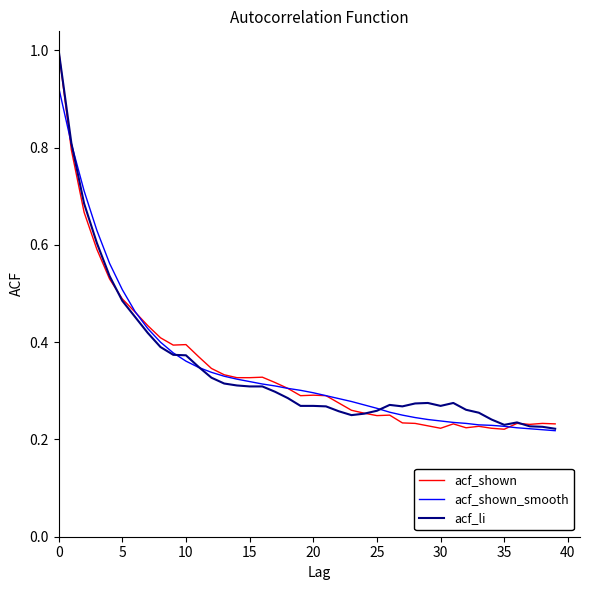

What is the maximum value for acf_shown?

1.0